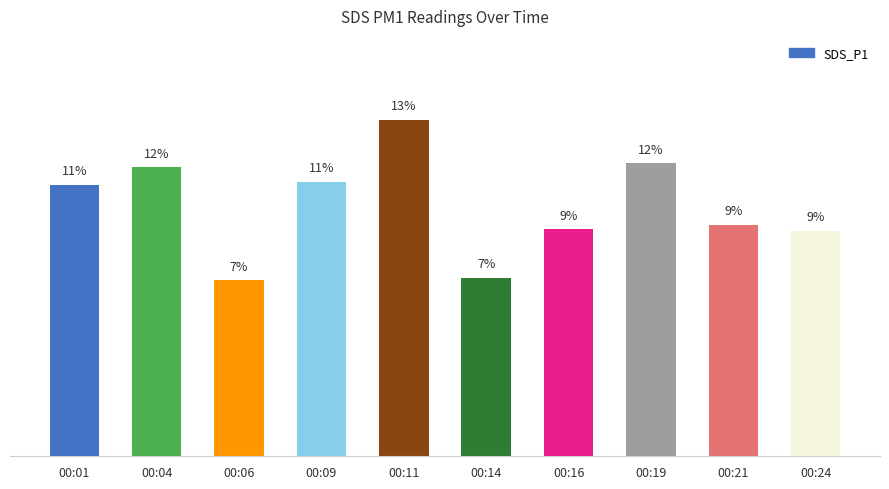

Which has a higher value, 00:21 or 00:11?

00:11